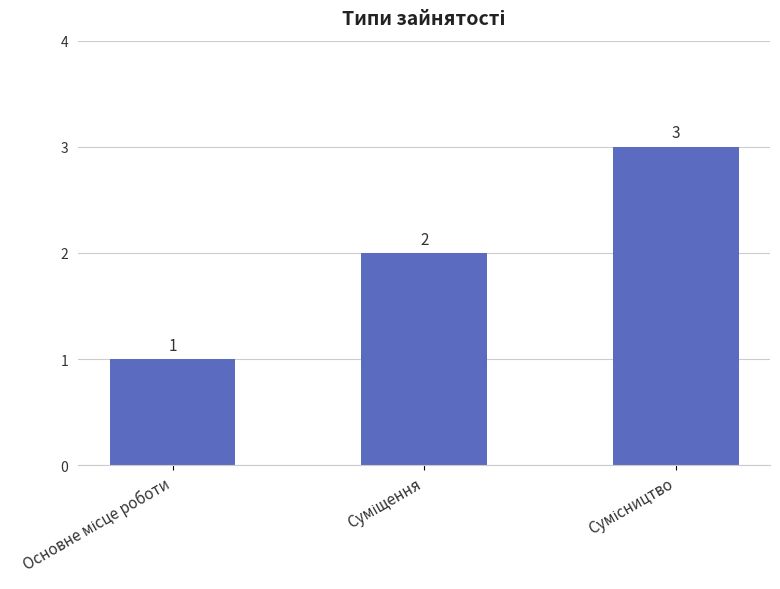

How many bars are there in total?

3